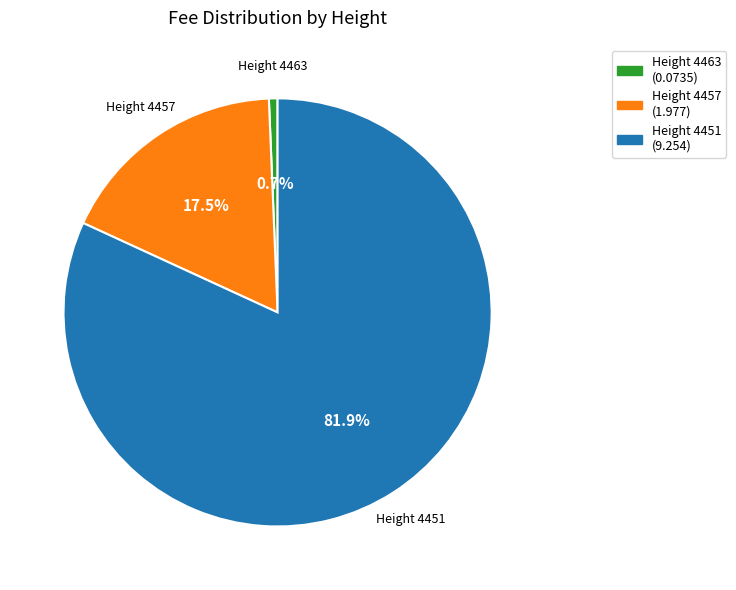

Count the number of slices in the pie.

3